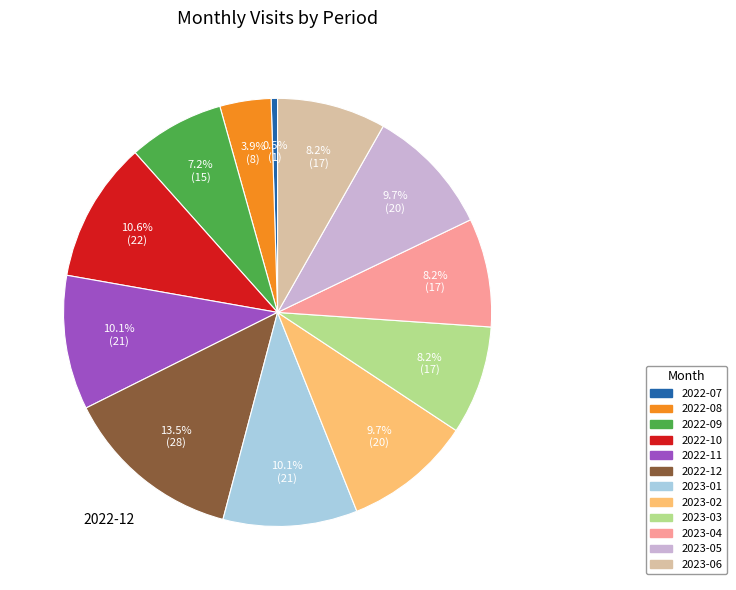

What is the largest slice in the pie chart?

2022-12